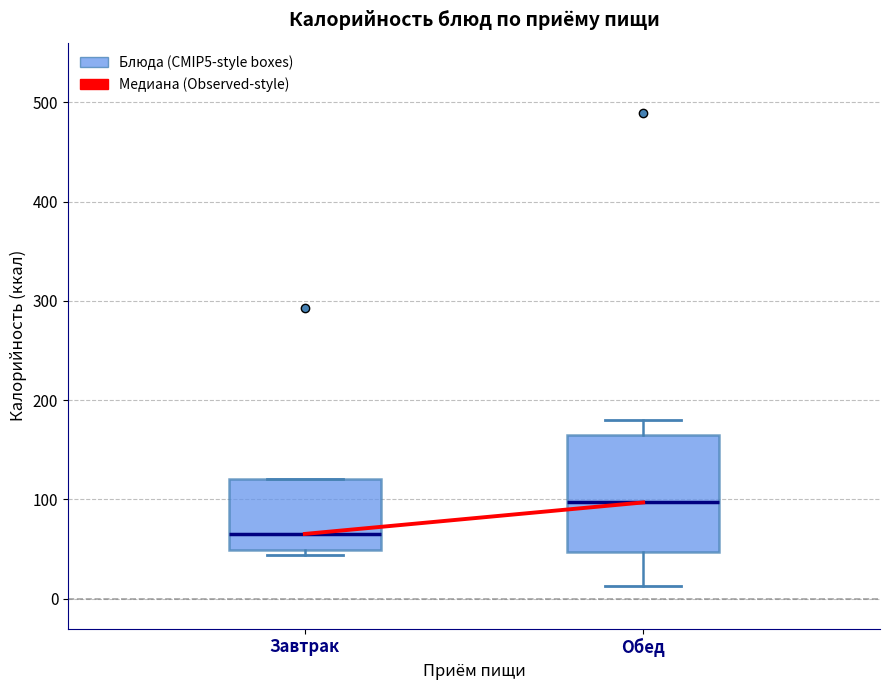

Which box is the tallest, from its lower edge to its upper edge?

Обед